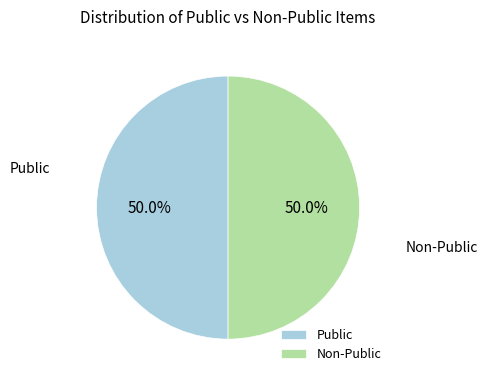

How much of the chart is everything except Non-Public?

50.0%